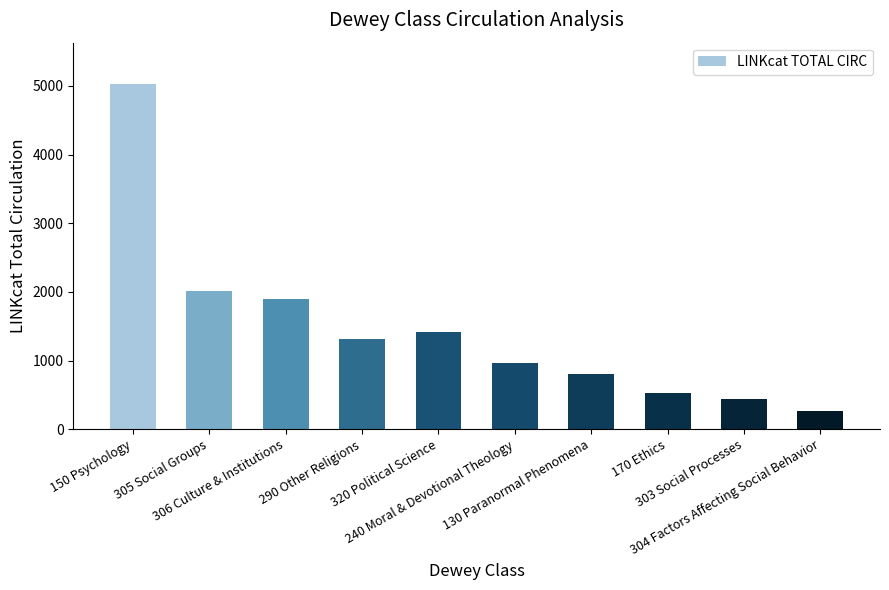

Does the chart contain any negative values?

No